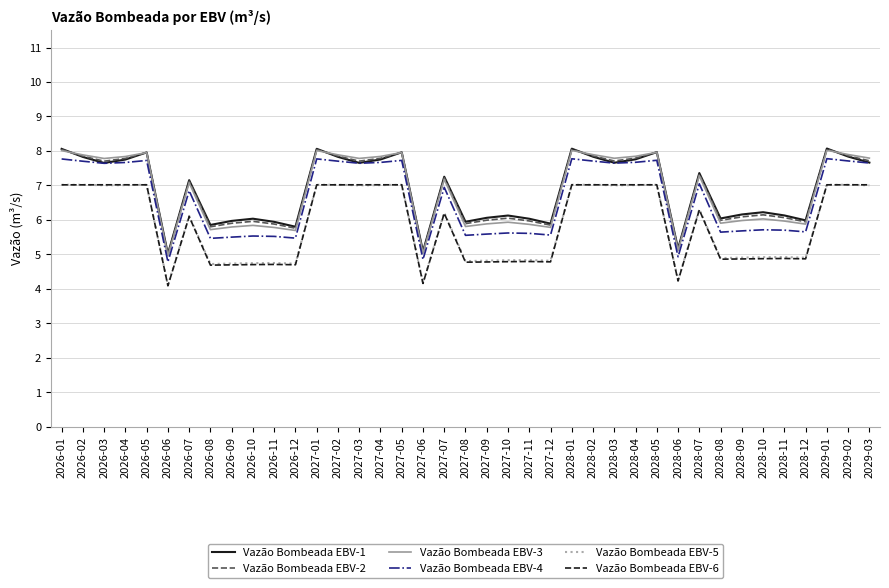

What is the difference between the highest and lowest values at 2028-06?

0.9